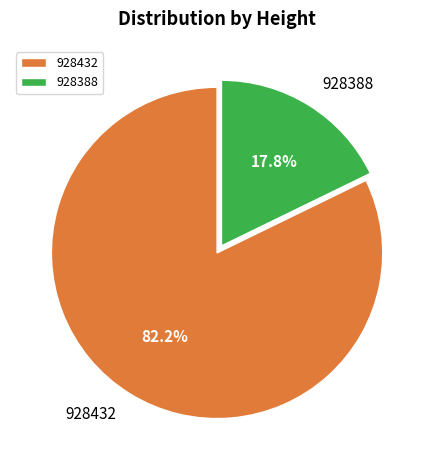

Count the number of slices in the pie.

2